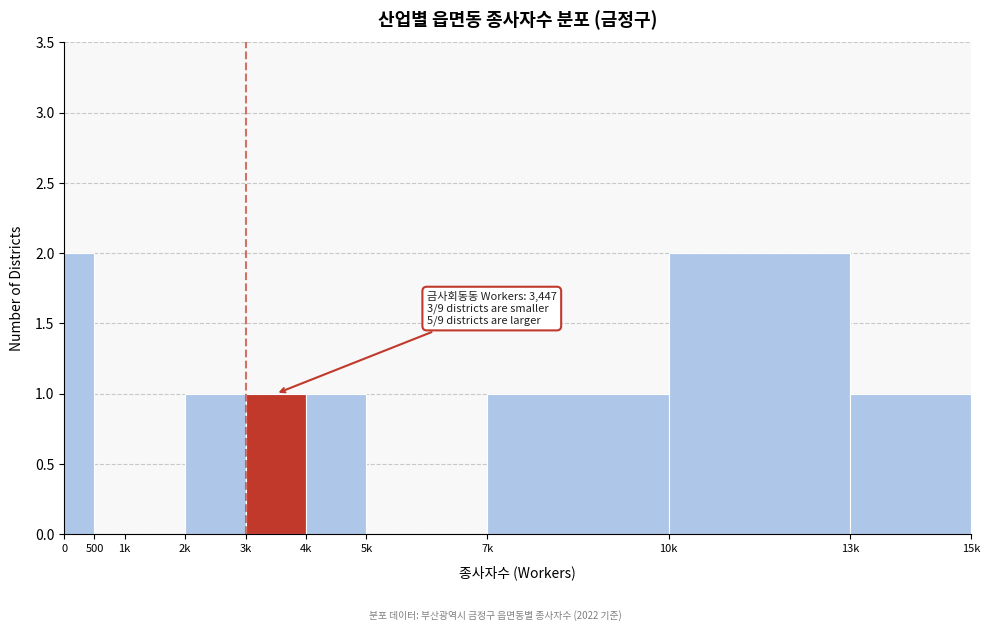

Reading right to left, list all the values displayed in this chart.

13k=1	10k=2	7k=1	5k=0	4k=1	3k=1	2k=1	1k=0	500=0	0=2